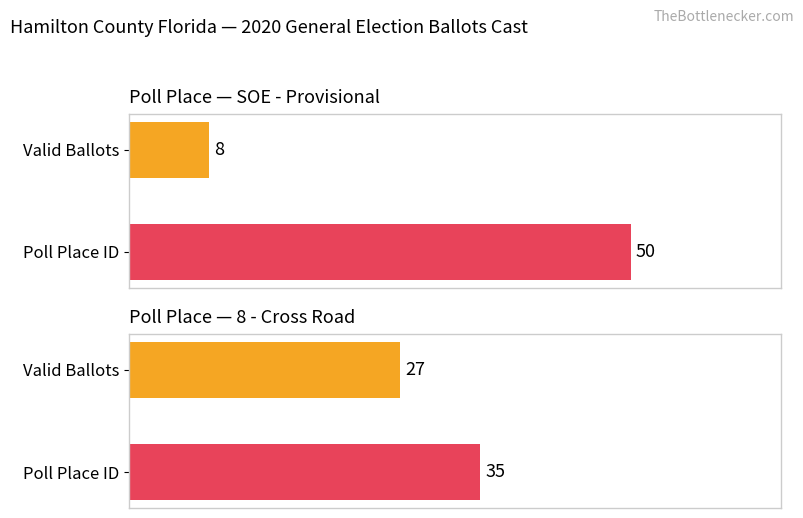

Does the chart contain any negative values?

No